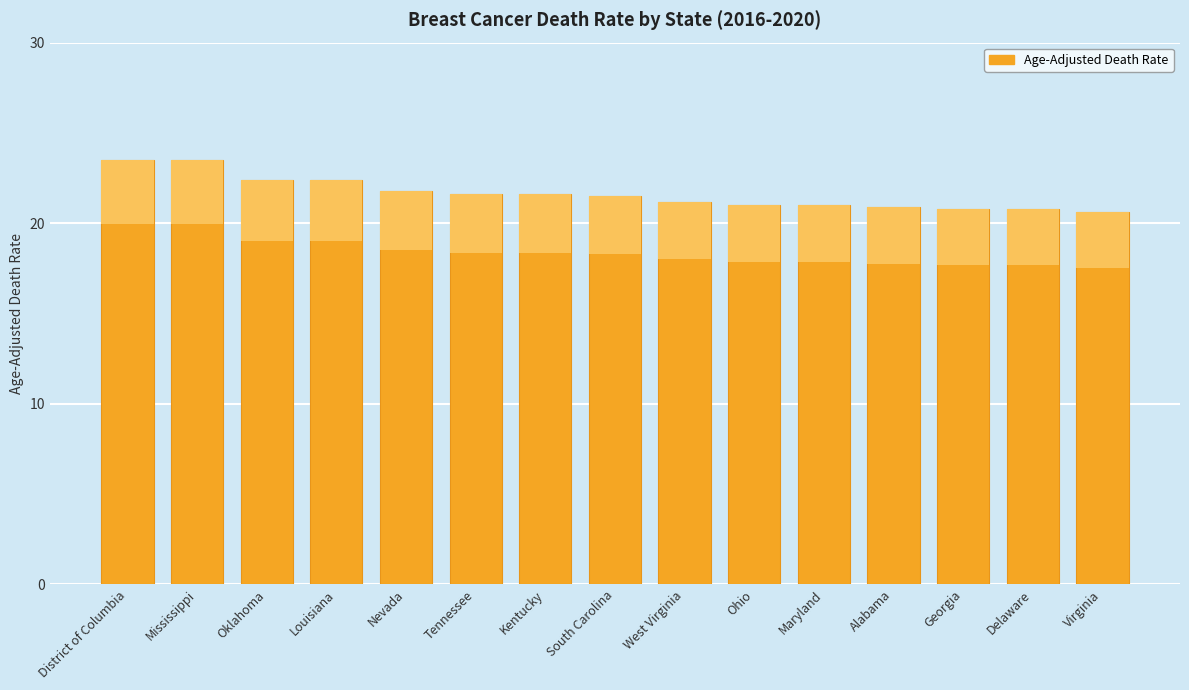

Reading left to right, what are all the values shown in this chart?

District of Columbia=23.5	Mississippi=23.5	Oklahoma=22.4	Louisiana=22.4	Nevada=21.8	Tennessee=21.6	Kentucky=21.6	South Carolina=21.5	West Virginia=21.2	Ohio=21.0	Maryland=21.0	Alabama=20.9	Georgia=20.8	Delaware=20.8	Virginia=20.6